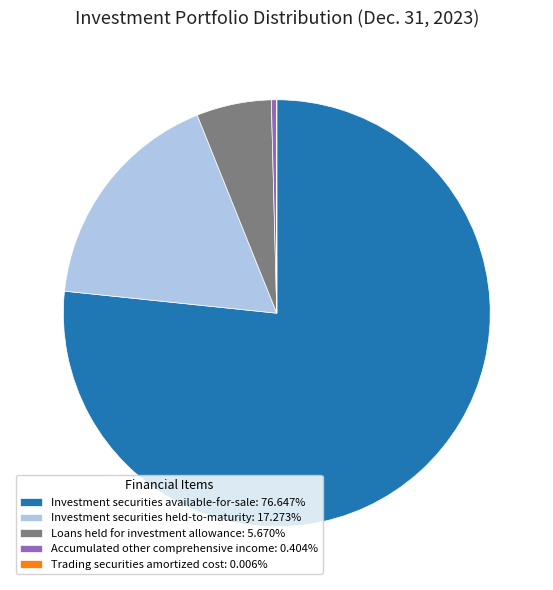

Does Accumulated other comprehensive income account for over 50% of the chart?

No